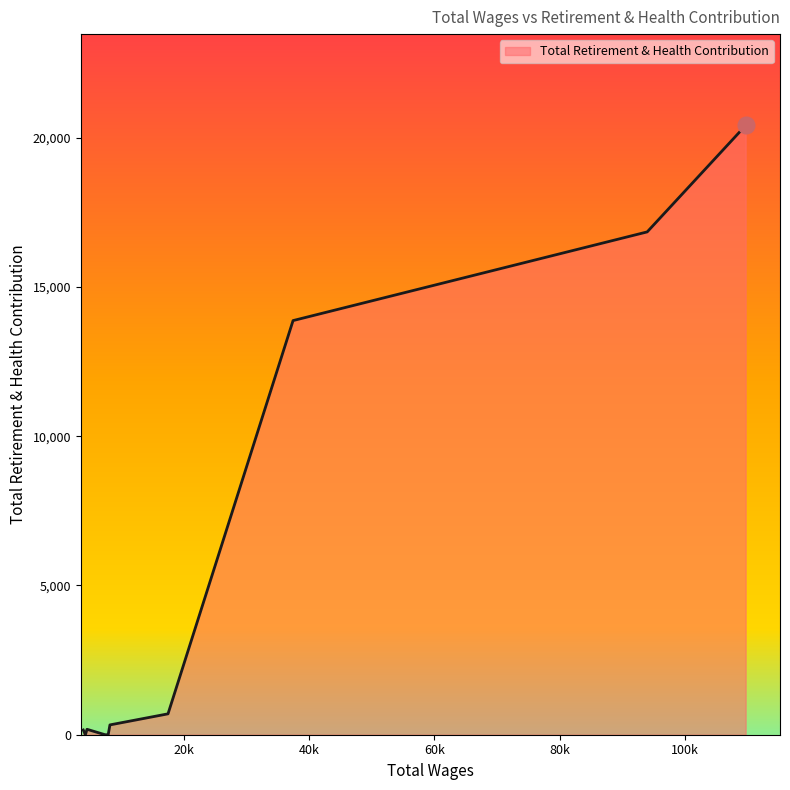

What is the difference between the maximum and minimum values?

20411